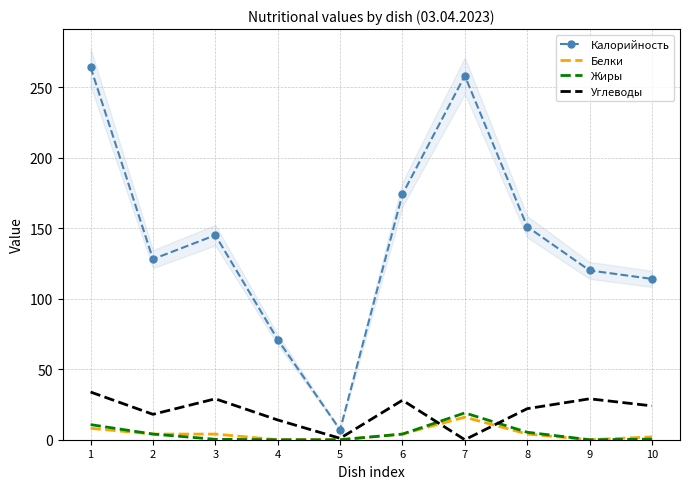

Reading left to right, list all the values displayed in this chart.

Калорийность: 264.0	128.0	145.0	71.0	7.0	174.0	258.0	151.0	120.0	114.0
Белки: 8.1	4.0	4.0	0.0	0.0	4.0	16.0	4.0	0.0	2.0
Жиры: 10.7	4.0	0.3	0.0	0.0	4.0	19.0	5.3	0.0	0.4
Углеводы: 33.8	18.0	29.0	14.0	1.0	28.0	0.0	22.0	29.0	24.0